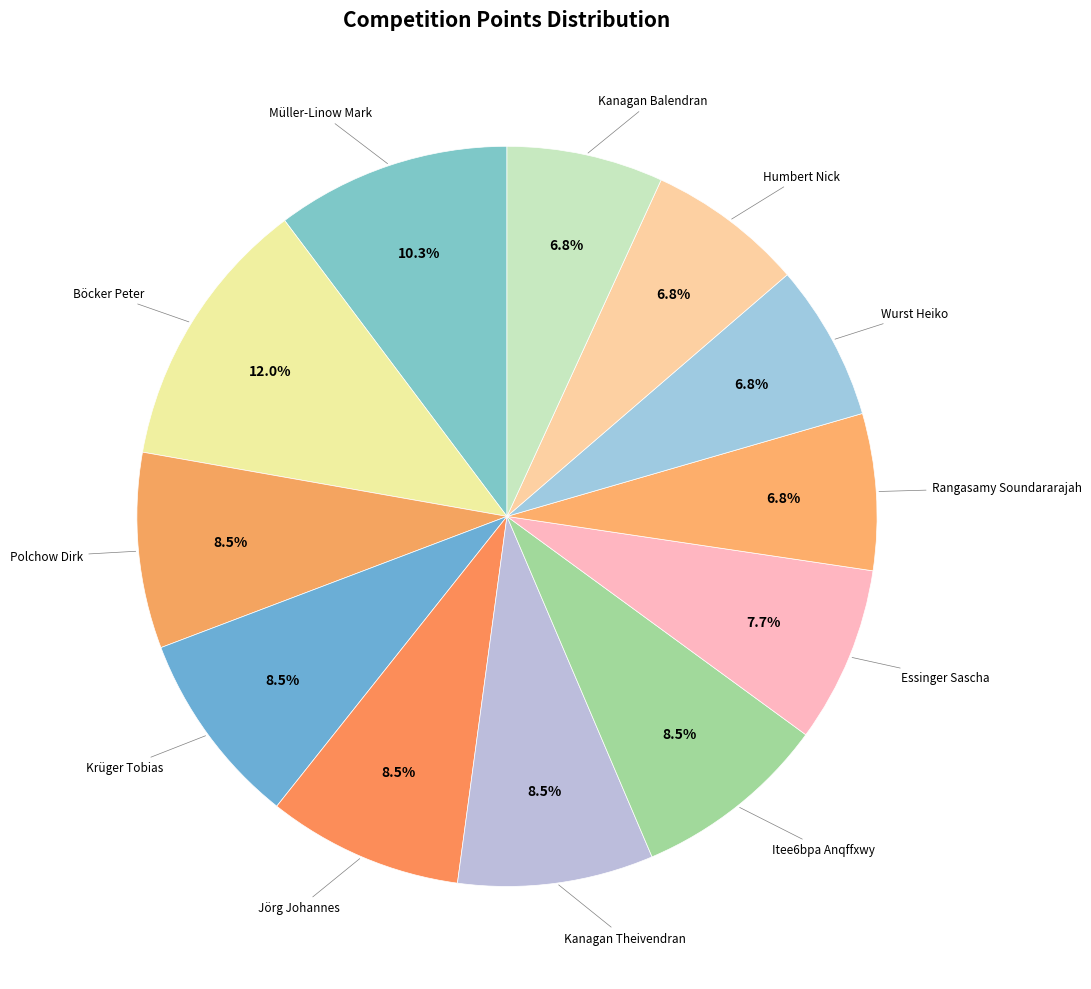

Which category has the biggest portion of the pie?

Böcker Peter